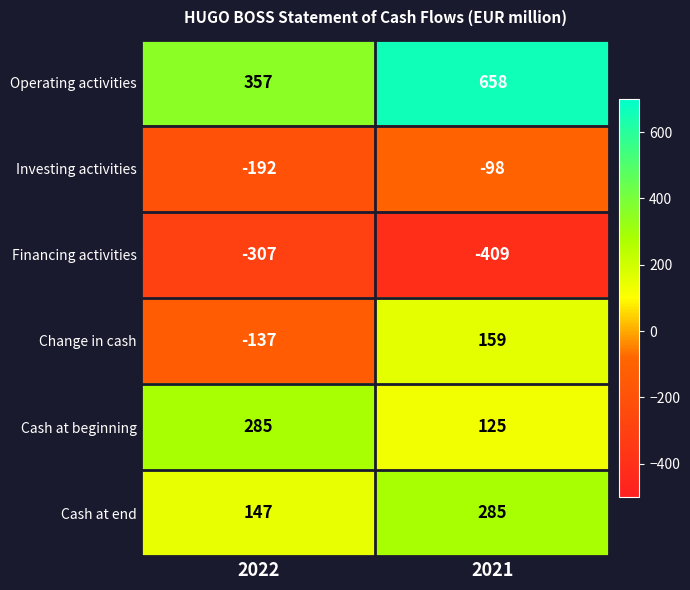

How many categories are shown in the chart?

2